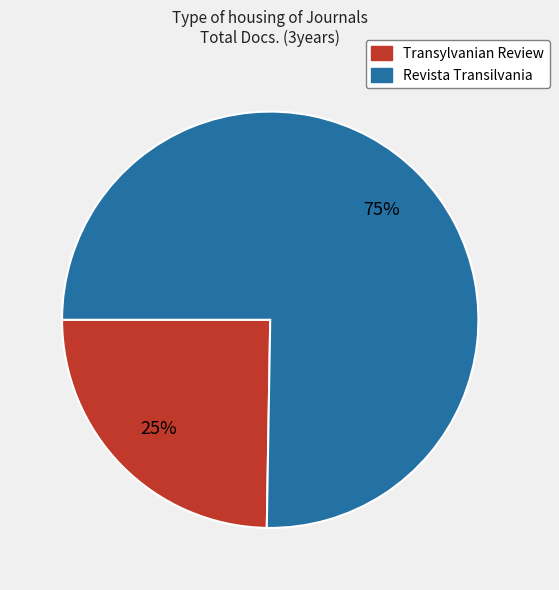

How many segments does this pie chart have?

2